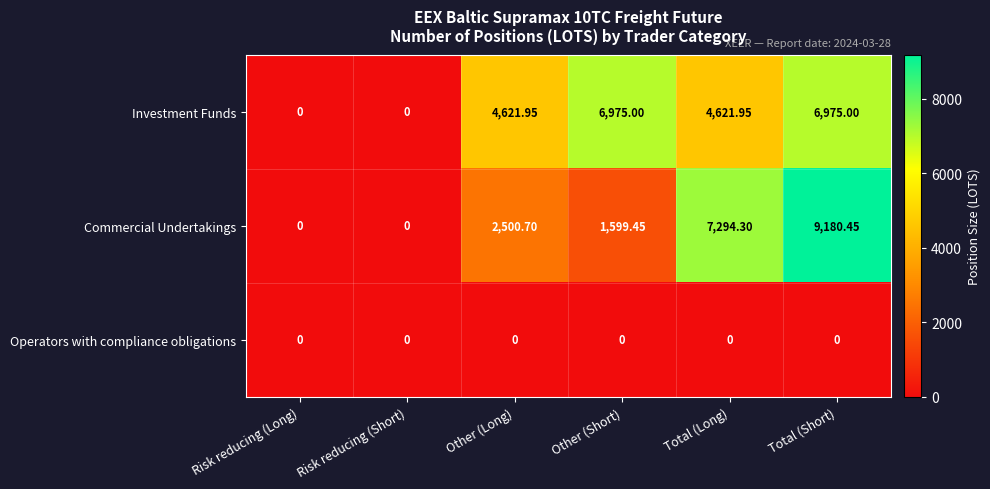

At which category does the chart reach its peak across all series?

Total (Short)